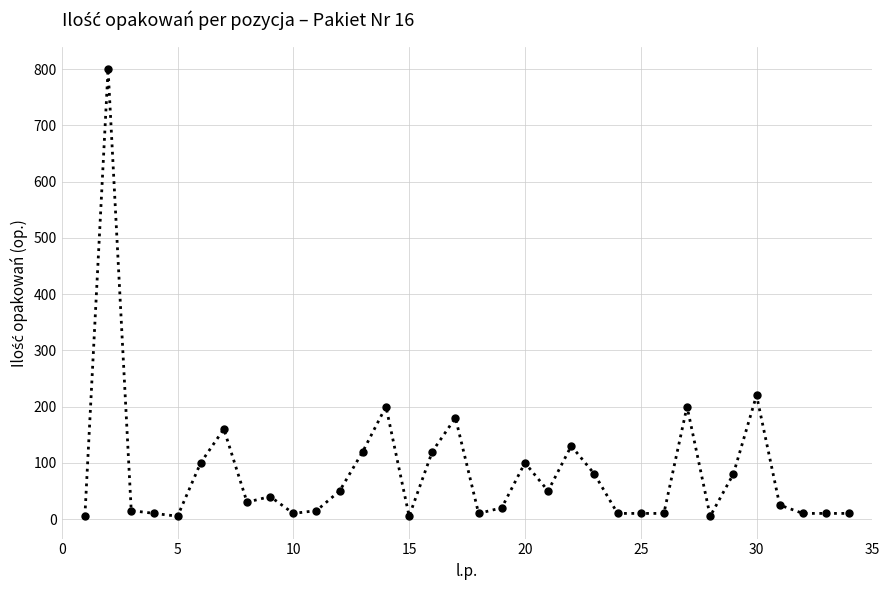

What is the average value?

84